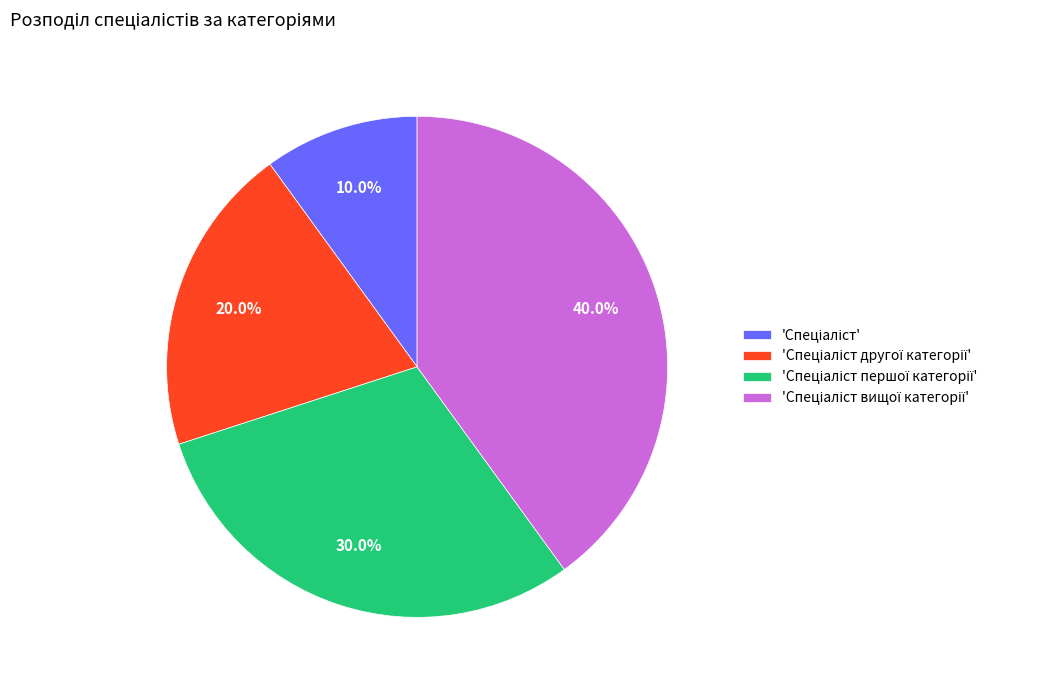

Count the number of slices in the pie.

4